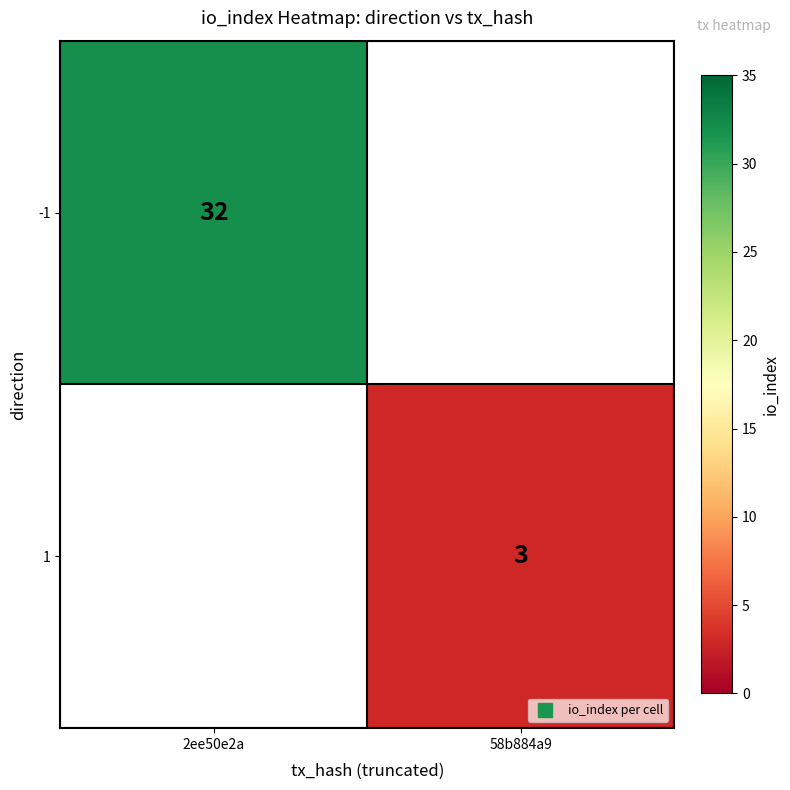

How many series are shown in this chart?

2